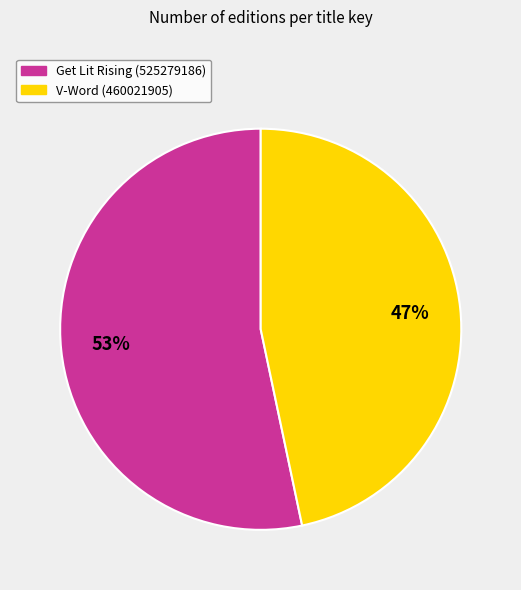

To the nearest percent, what is the combined percentage of V-Word (460021905) and Get Lit Rising (525279186)?

100%